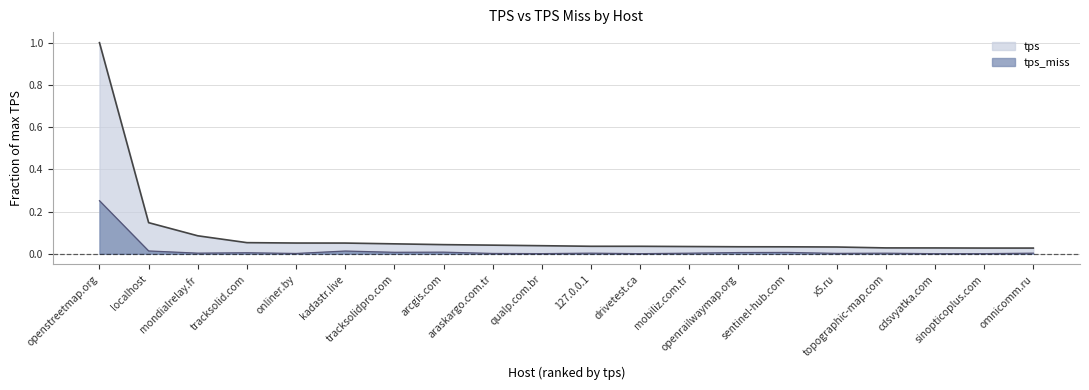

What is the maximum value for tps_miss?

0.3